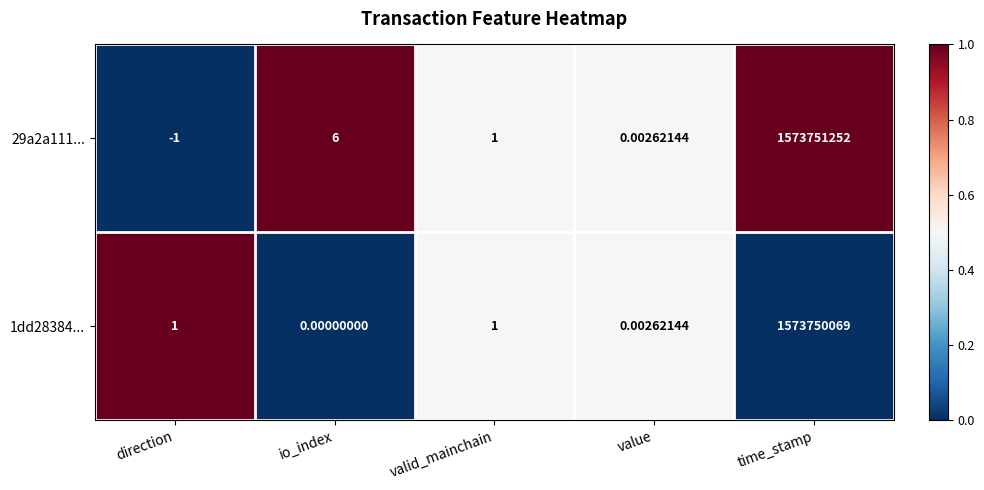

Which category has the lowest value in the 1dd28384... series?

io_index